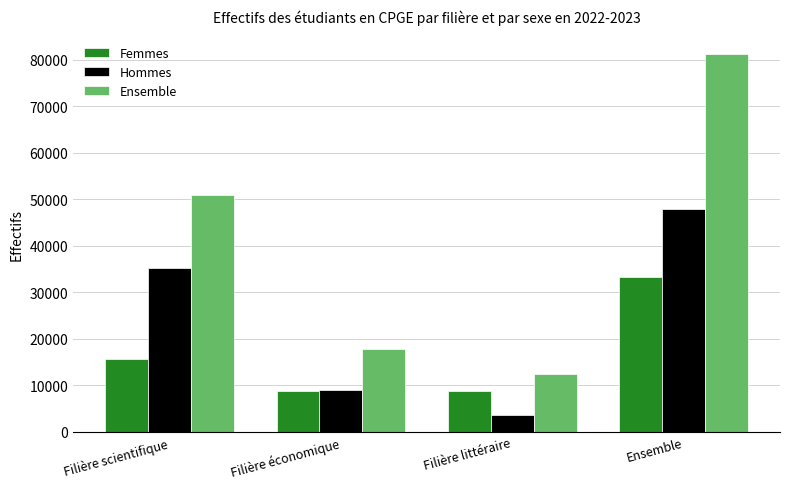

Which series has the largest total across all categories?

Ensemble